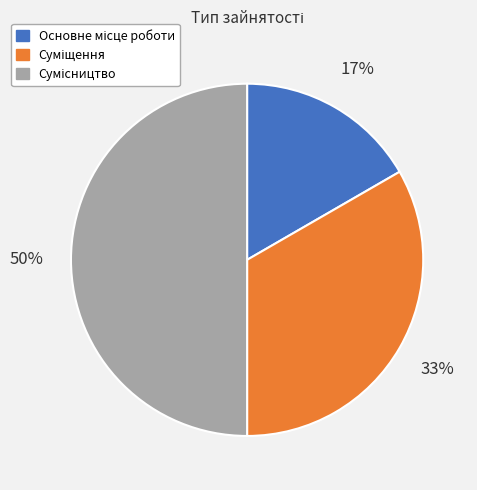

To the nearest percent, what is the average slice percentage?

33%